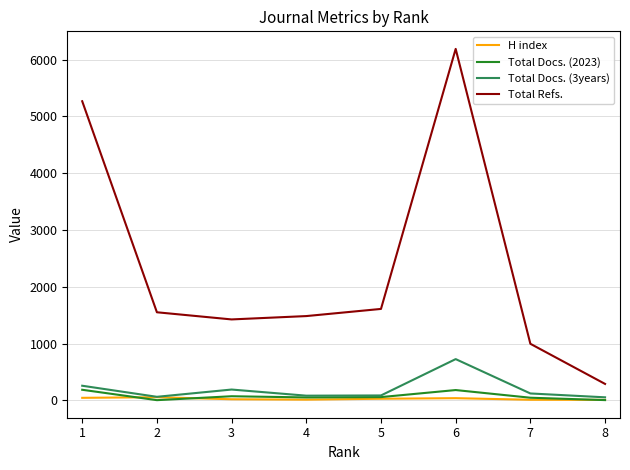

How many lines are shown in the chart?

4